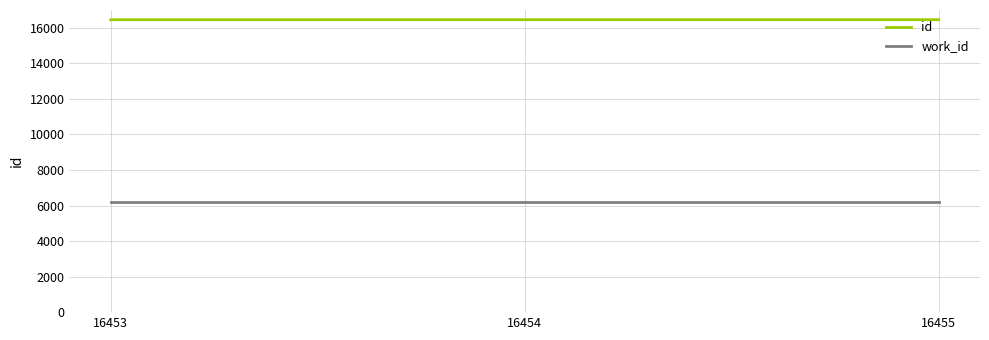

List the series in order of their peak value, lowest first.

work_id, id